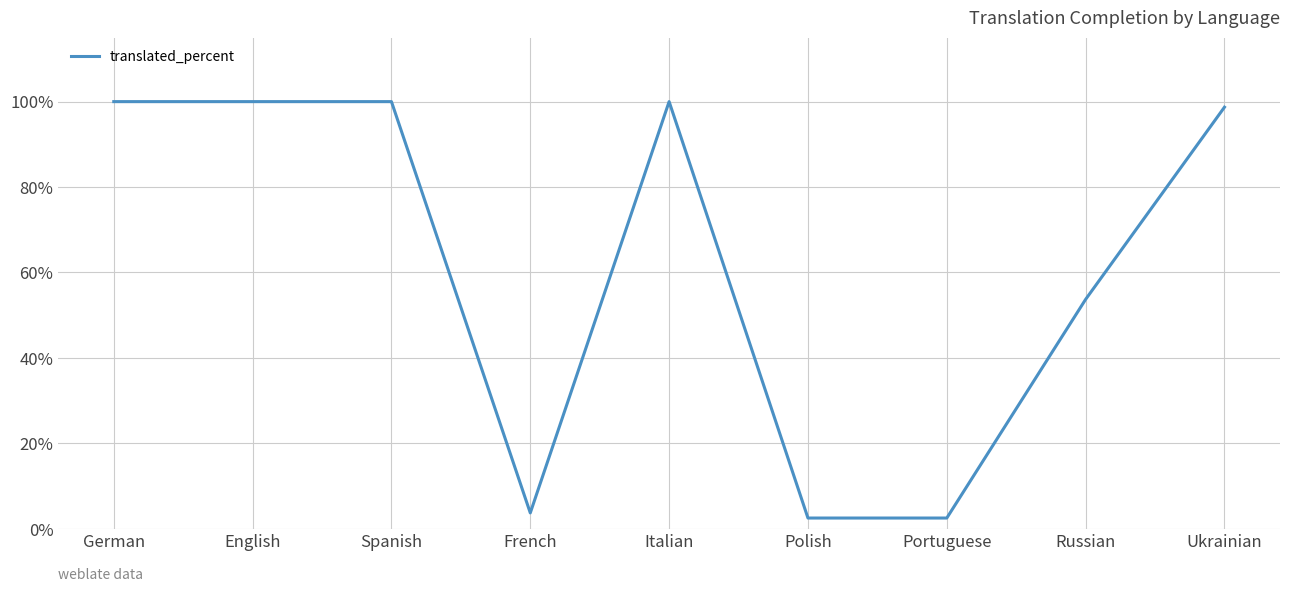

The value at French is 3.7. True or false?

True